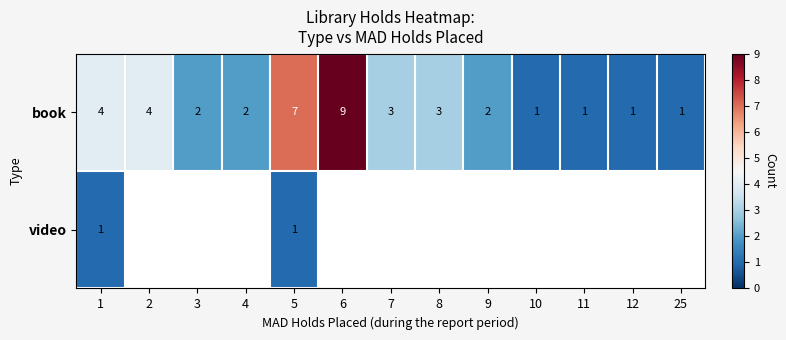

At which label does book reach its peak?

6